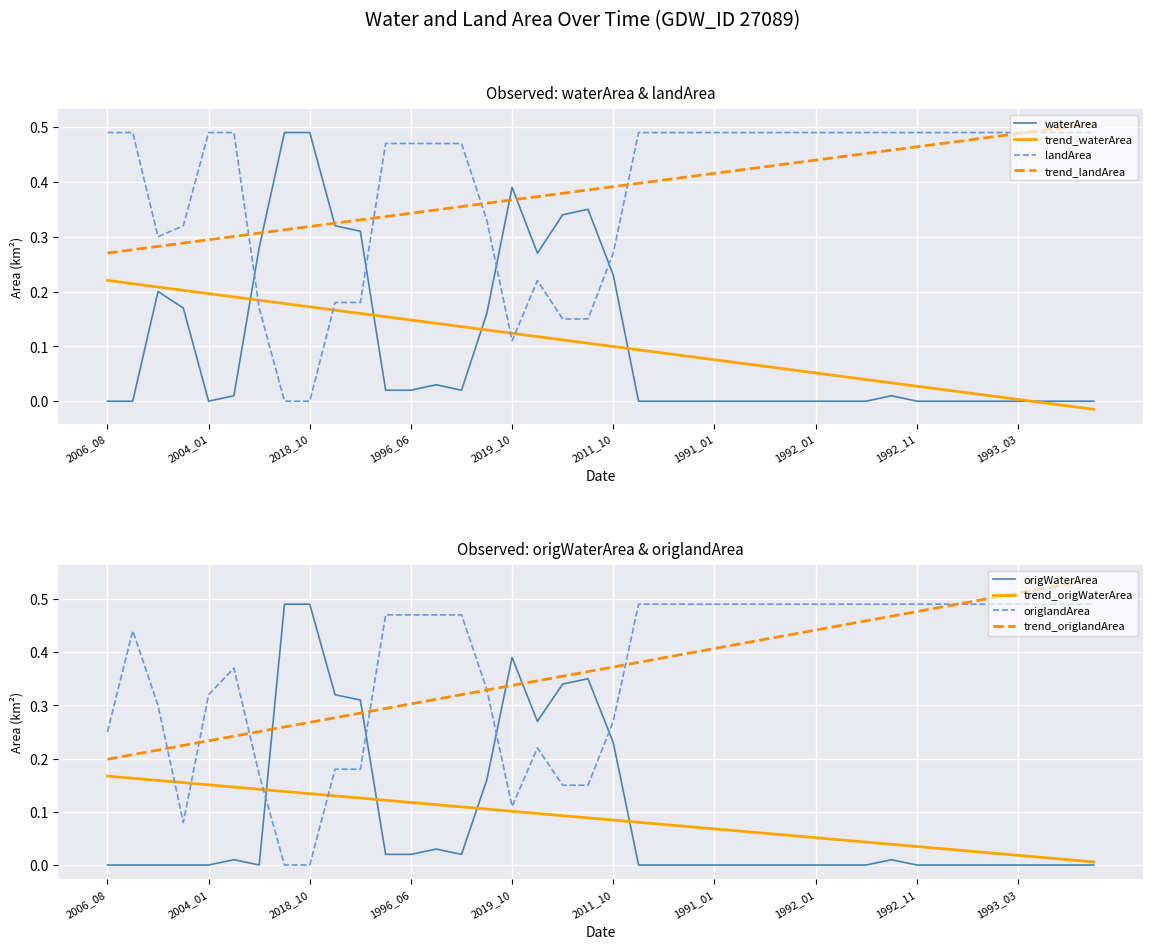

Rank the series at 2013_10 from lowest to highest value.

landArea, origlandArea, waterArea, origWaterArea